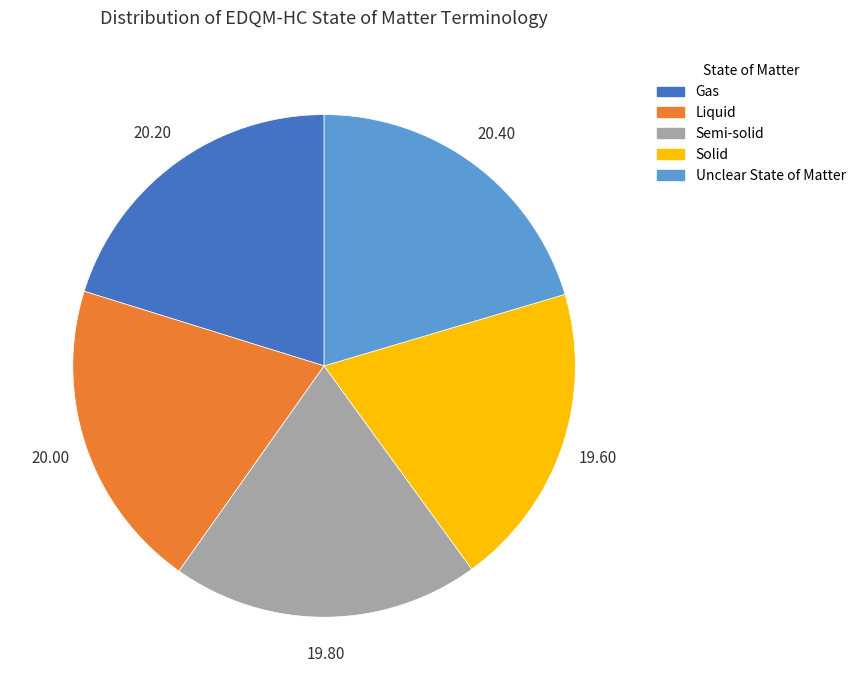

The Gas slice represents 20% of the pie. True or false?

True